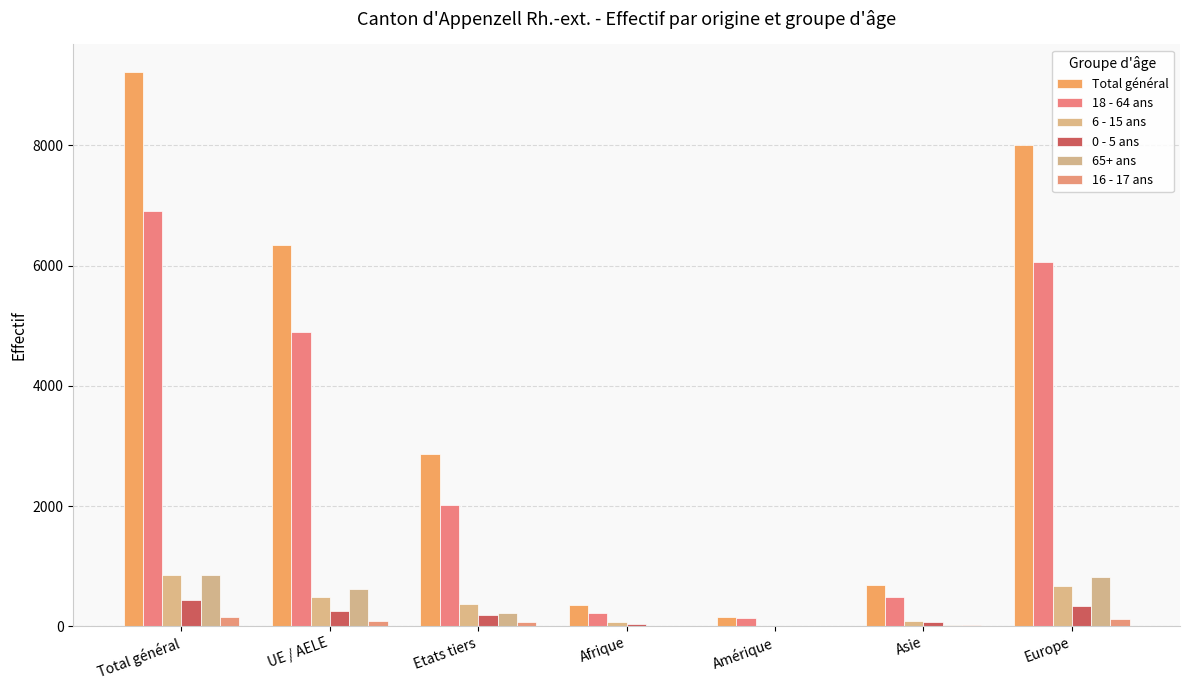

What is the average value of the 0 - 5 ans series?

190